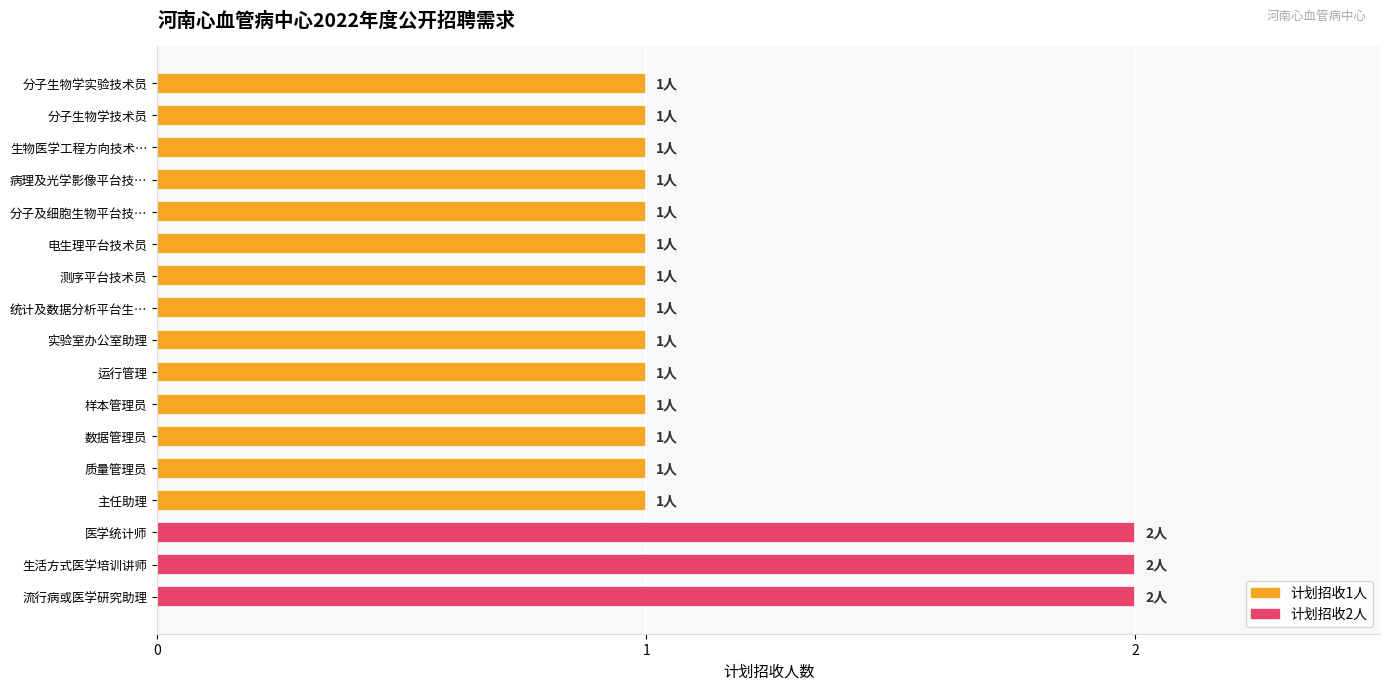

Approximately how many times larger is the value at 生活方式医学培训讲师 compared to 数据管理员?

2.0